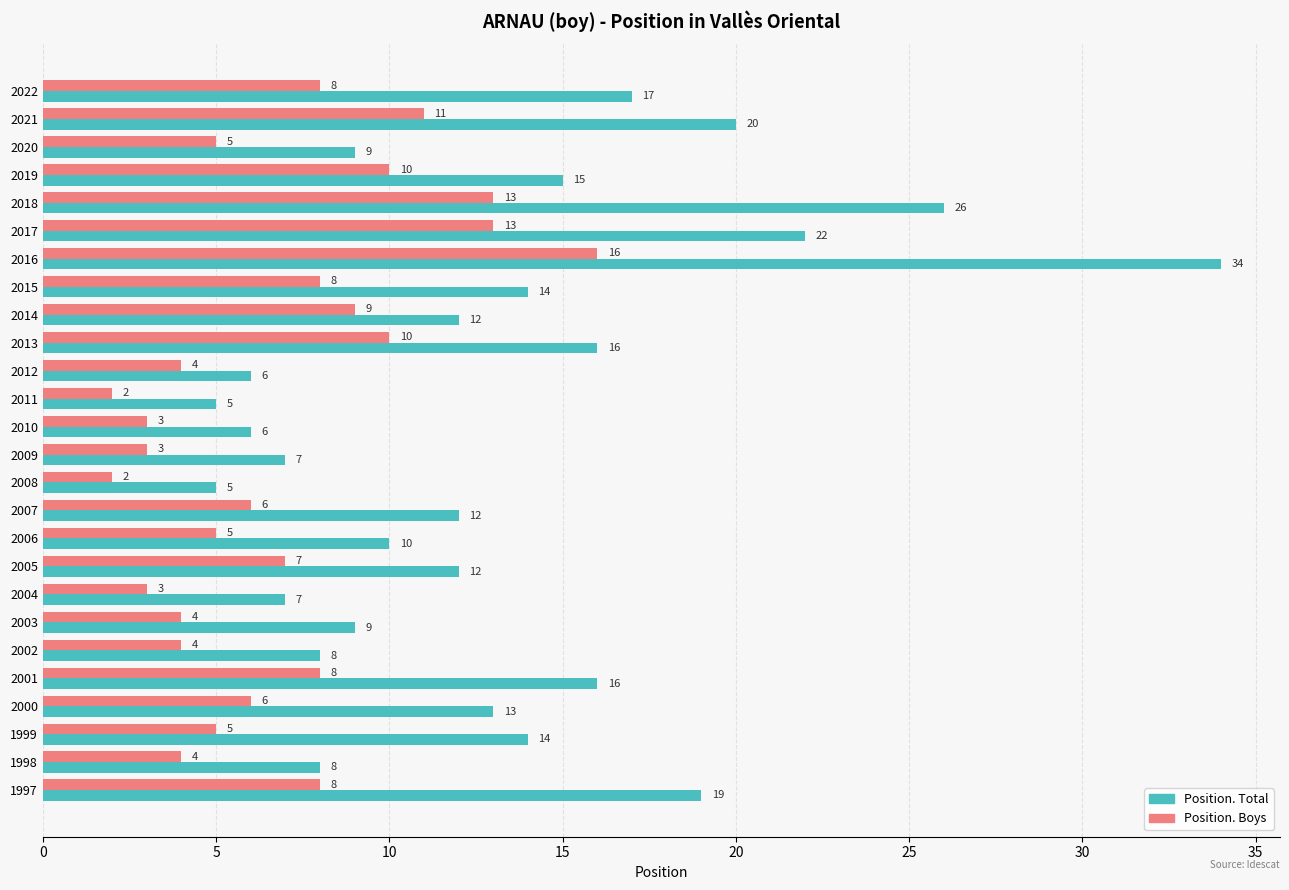

What is the minimum value for Position. Total?

5